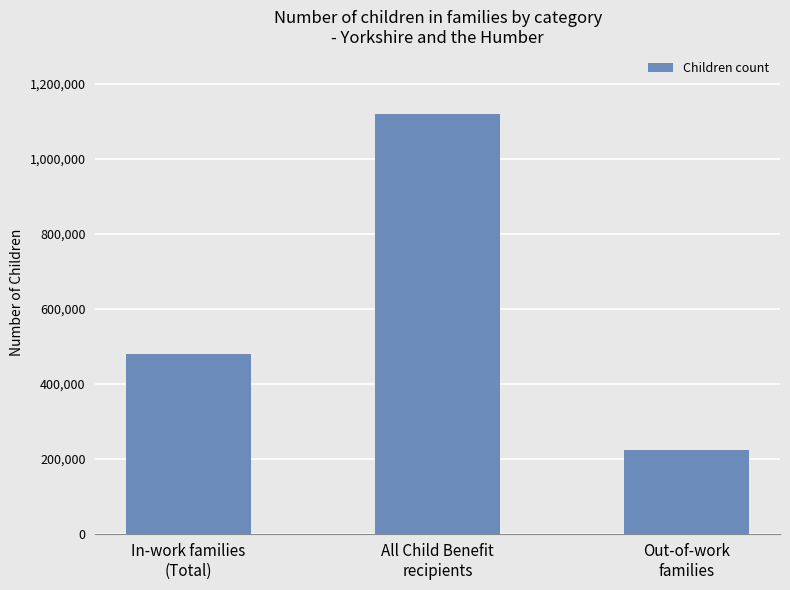

Which category has the lowest value across all series?

Out-of-work
families